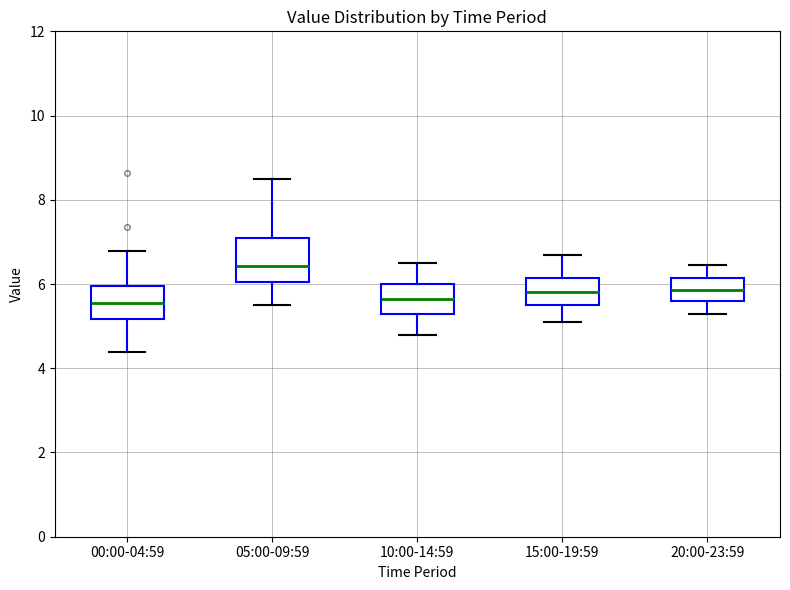

Which box is the tallest, from its lower edge to its upper edge?

05:00-09:59